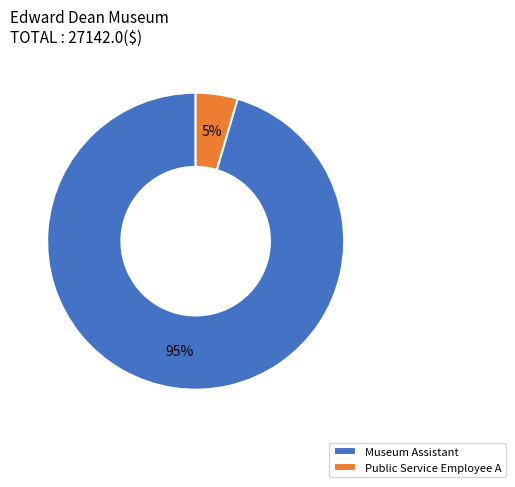

How many slices are in this pie chart?

2